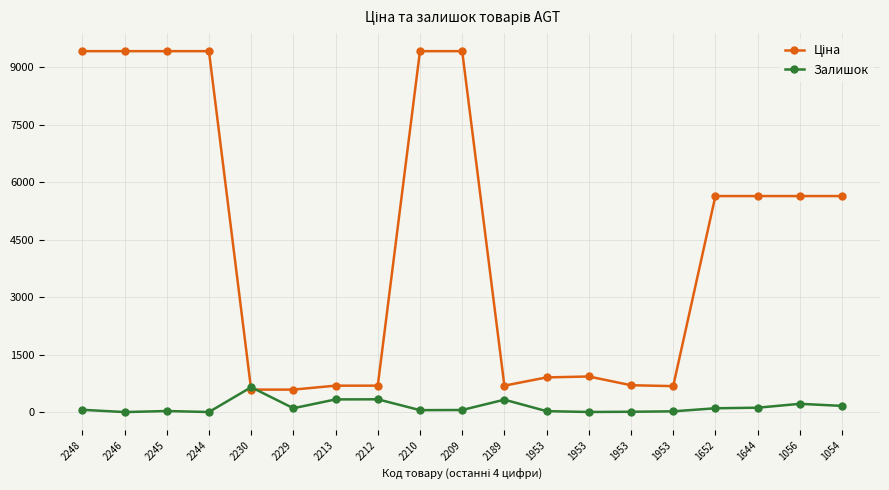

The Залишок series shows 27.0 at 2245. True or false?

True